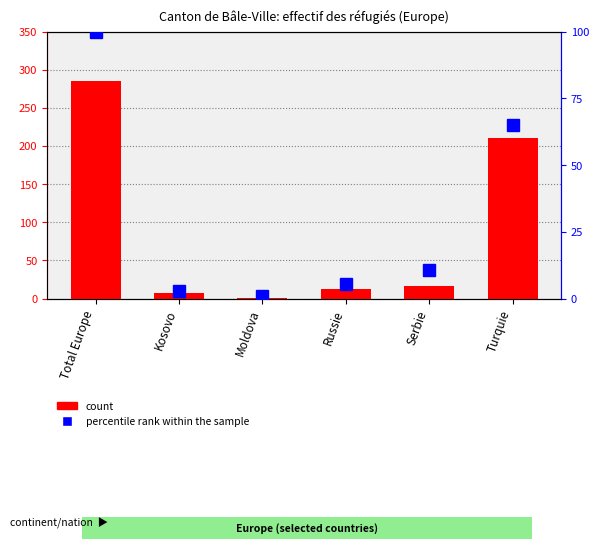

Is it true that count equals 18.2 at Russie?

False